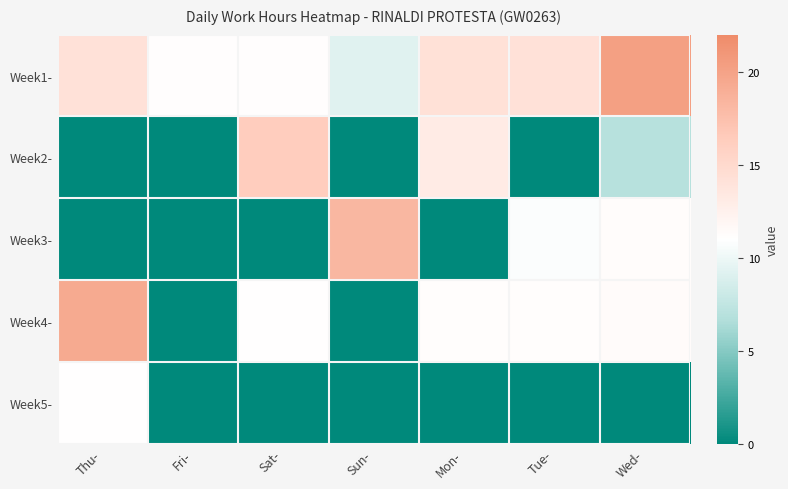

Reading right to left, transcribe all the data shown in this chart.

Week1-: Wed-=20.2	Tue-=14.2	Mon-=14.2	Sun-=9.2	Sat-=11.1	Fri-=11.1	Thu-=14.1
Week2-: Wed-=6.9	Tue-=0.0	Mon-=13.1	Sun-=0.0	Sat-=16.3	Fri-=0.0	Thu-=0.0
Week3-: Wed-=11.3	Tue-=10.8	Mon-=0.0	Sun-=18.2	Sat-=0.0	Fri-=0.0	Thu-=0.0
Week4-: Wed-=11.4	Tue-=11.2	Mon-=11.2	Sun-=0.0	Sat-=11.1	Fri-=0.0	Thu-=19.4
Week5-: Wed-=0.0	Tue-=0.0	Mon-=0.0	Sun-=0.0	Sat-=0.0	Fri-=0.0	Thu-=11.0